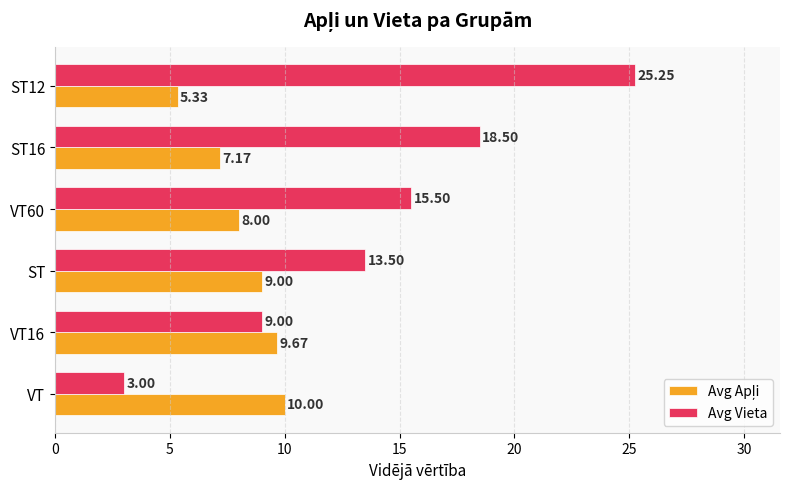

Which category has the lowest value in the Avg Vieta series?

VT